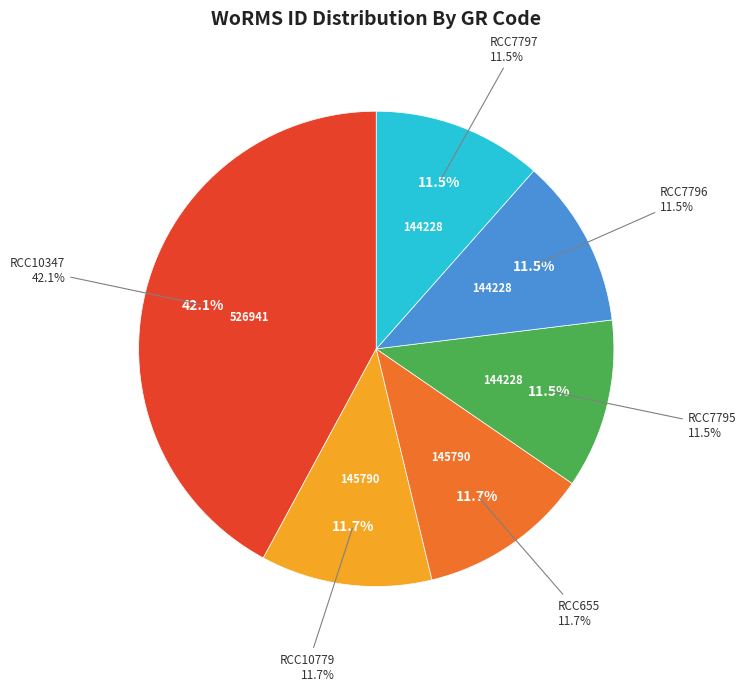

Rank the categories by value from highest to lowest.

RCC10347, RCC10779, RCC655, RCC7795, RCC7796, RCC7797